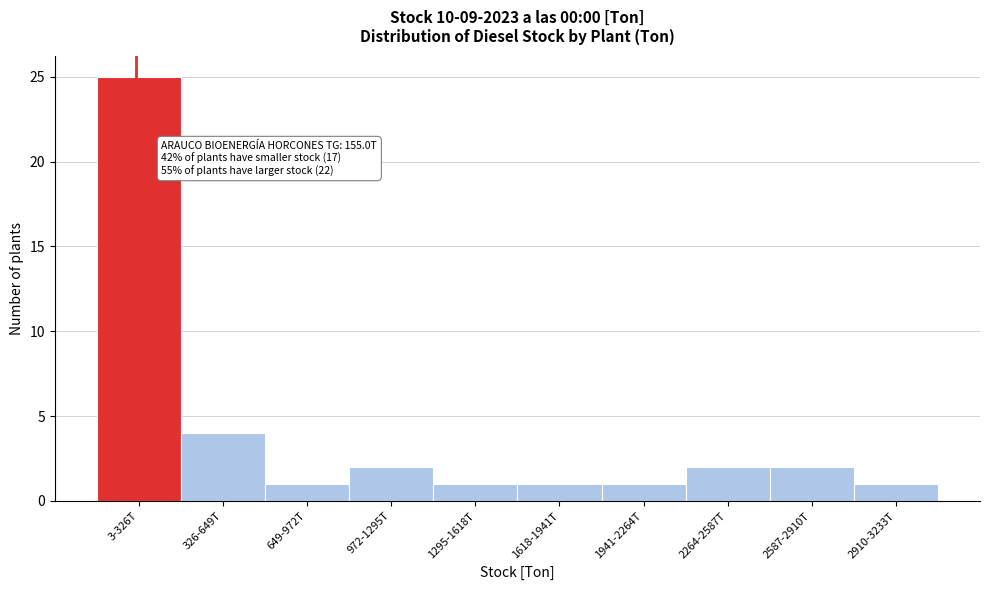

Reading left to right, what are all the values shown in this chart?

25	4	1	2	1	1	1	2	2	1